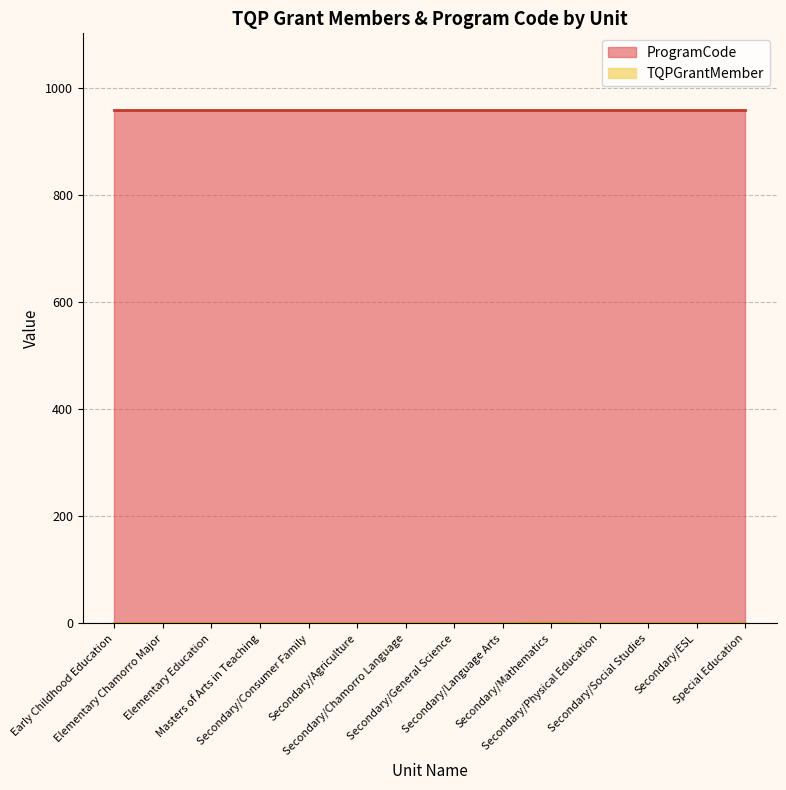

True or false: there are more than 0 points higher than both neighbors.

True